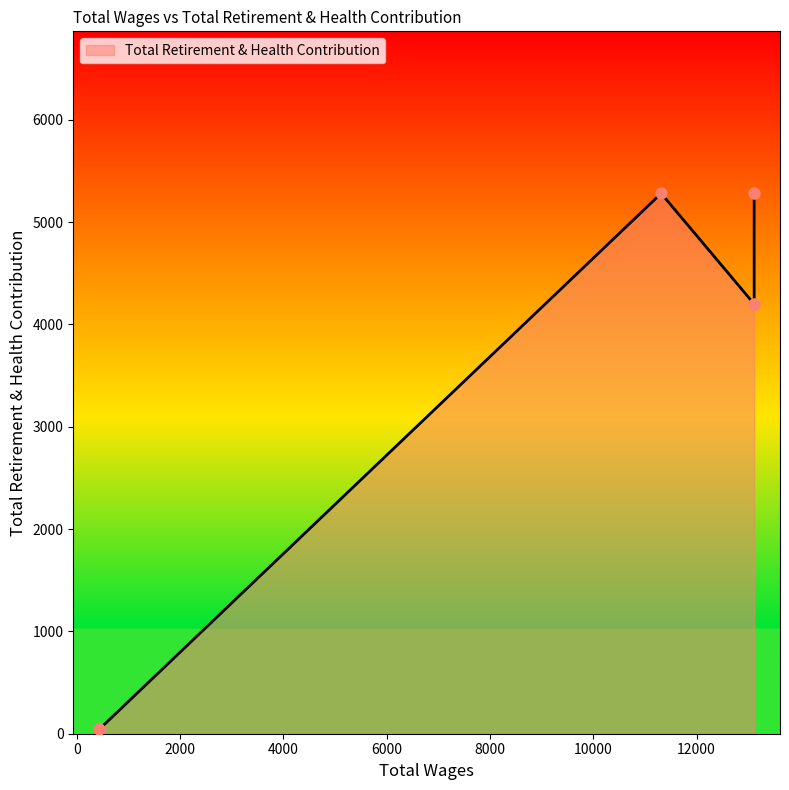

What is the ratio of the value at 11314.0 to the value at 435.0?

125.7